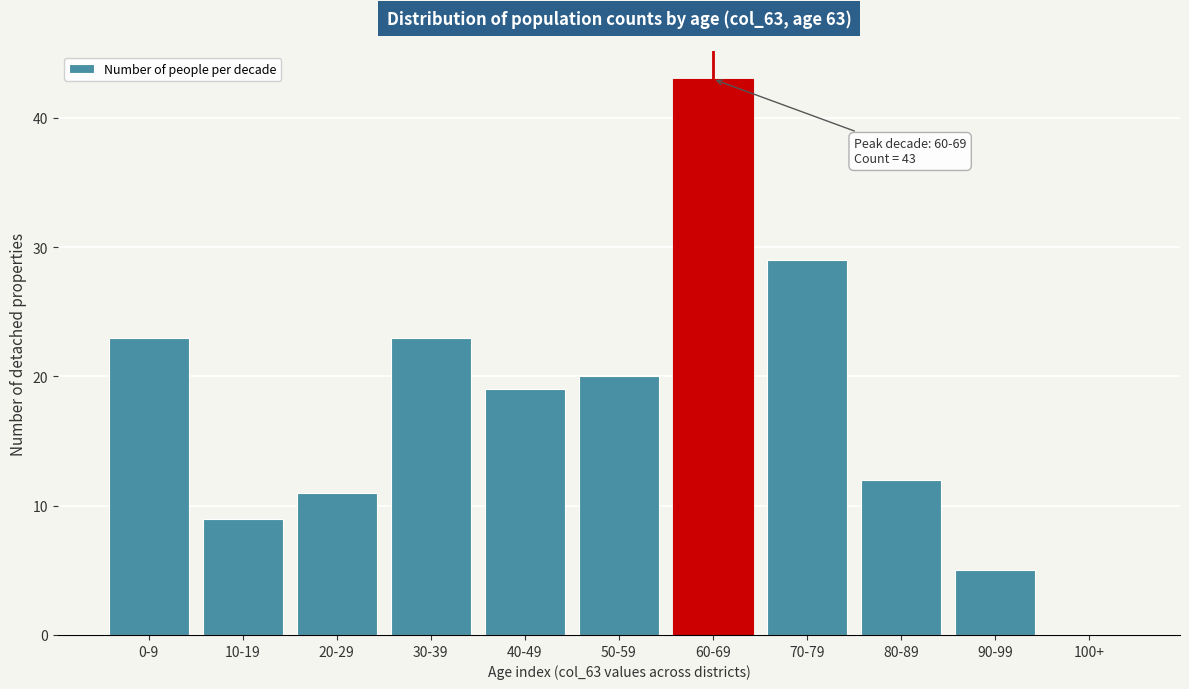

Reading right to left, list all the values displayed in this chart.

100+=0	90-99=5	80-89=12	70-79=29	60-69=43	50-59=20	40-49=19	30-39=23	20-29=11	10-19=9	0-9=23